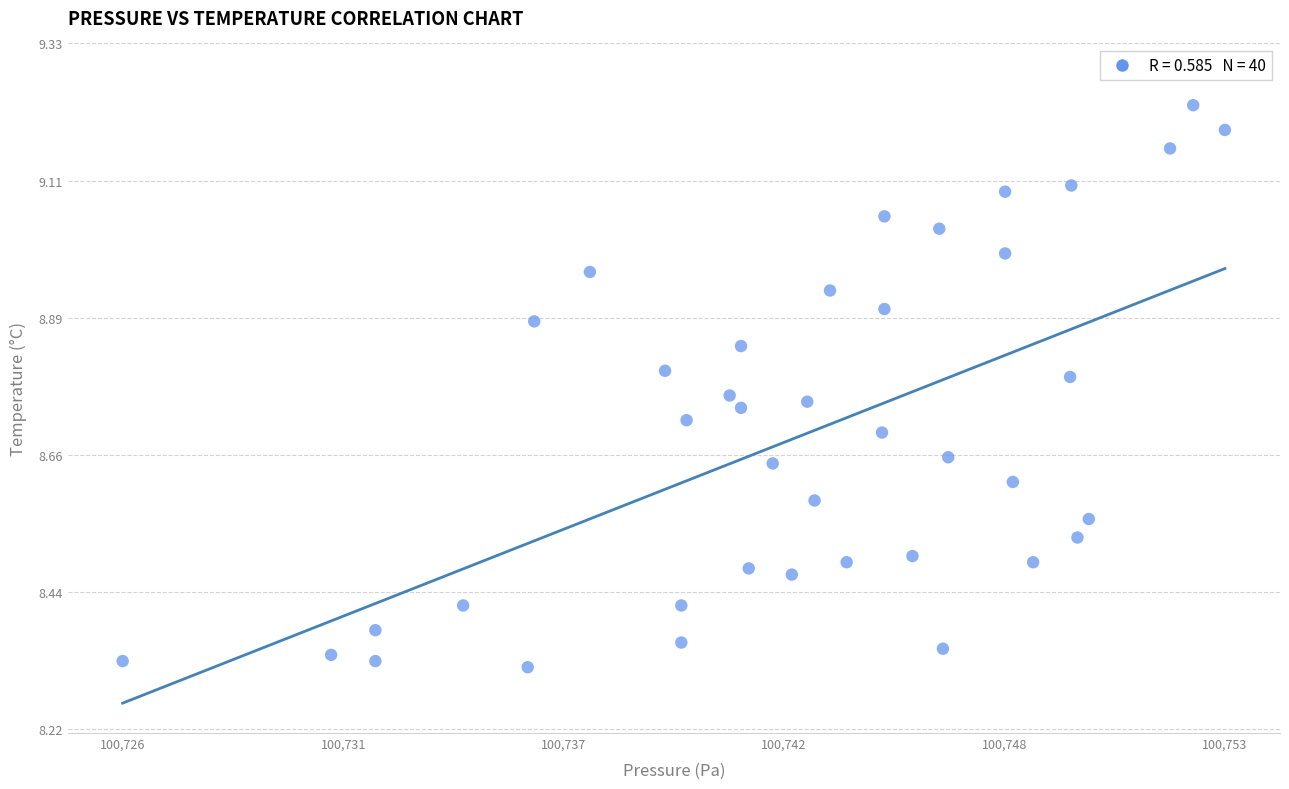

What is the range of Y values (max minus min)?

0.9